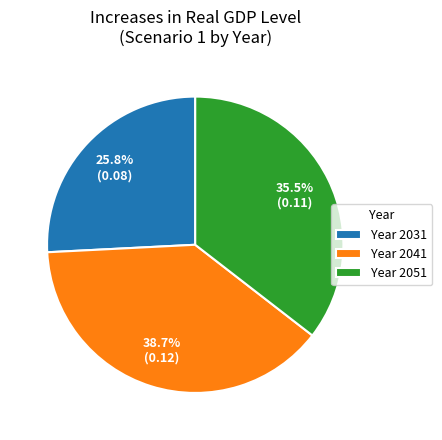

Rank the categories by value from lowest to highest.

Year 2031, Year 2051, Year 2041